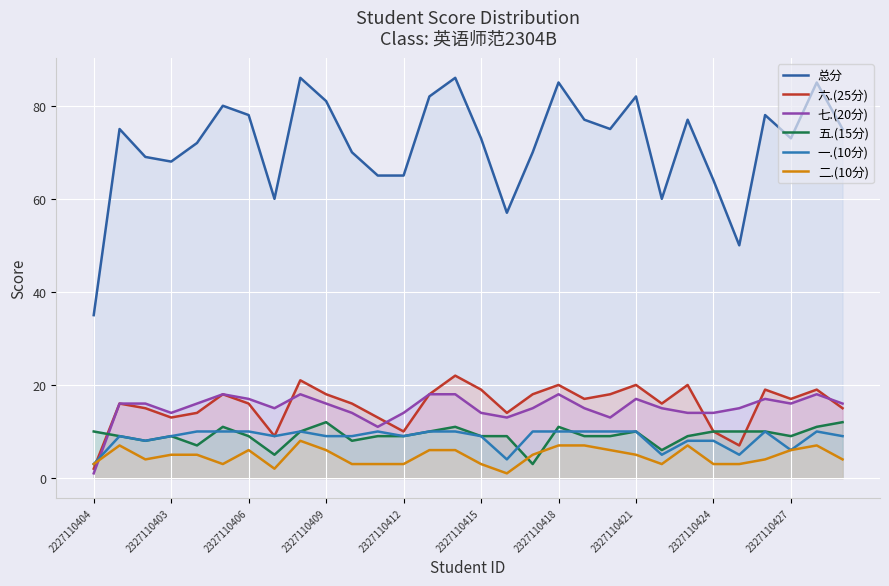

How many lines are shown in the chart?

6